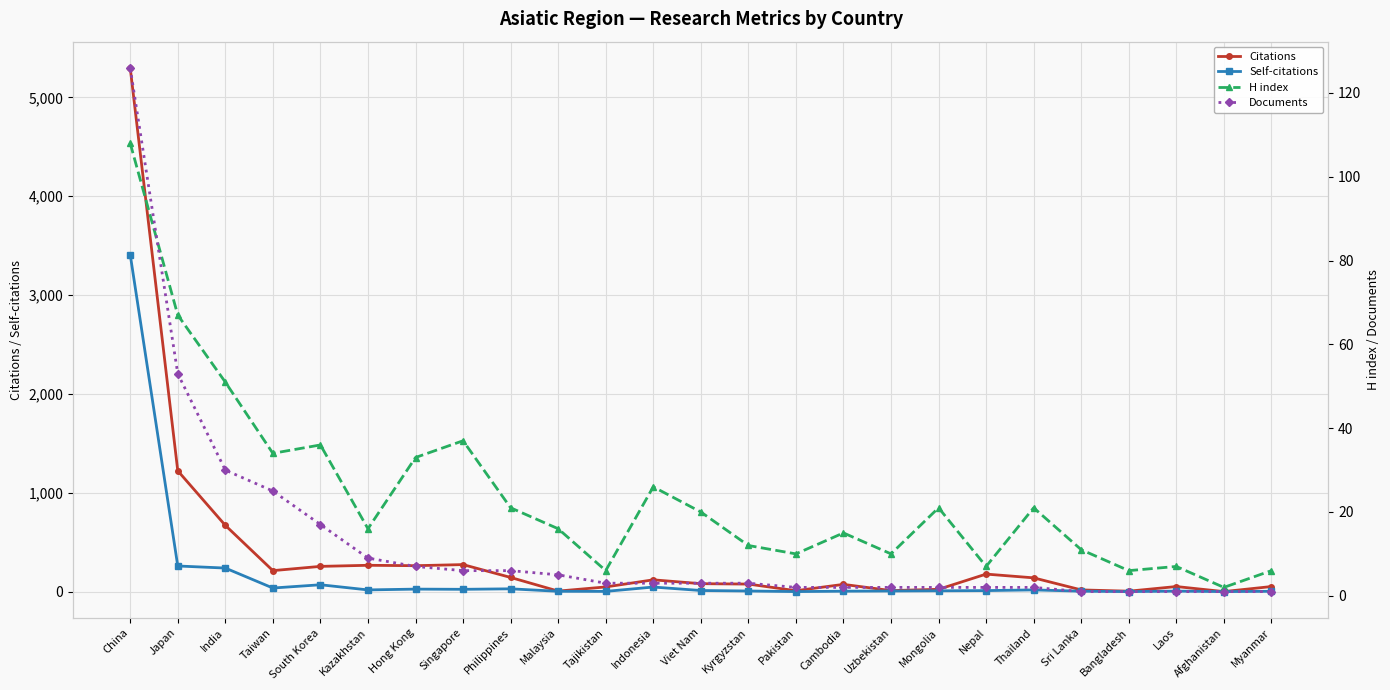

List the labels in order of H index value, largest first.

China, Japan, India, Singapore, South Korea, Taiwan, Hong Kong, Indonesia, Philippines, Mongolia, Thailand, Viet Nam, Kazakhstan, Malaysia, Cambodia, Kyrgyzstan, Sri Lanka, Pakistan, Uzbekistan, Nepal, Laos, Tajikistan, Bangladesh, Myanmar, Afghanistan